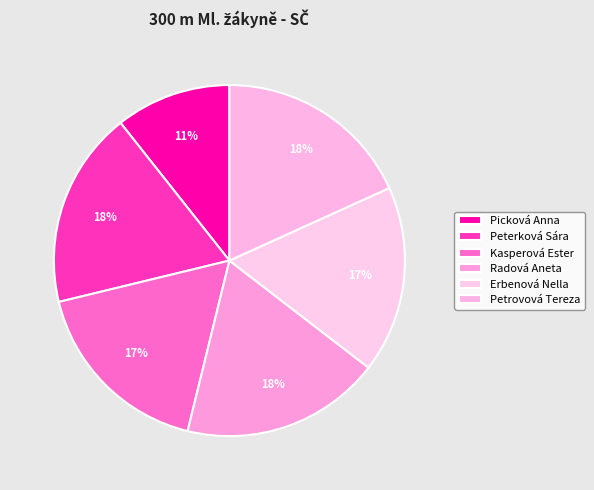

How many segments does this pie chart have?

6